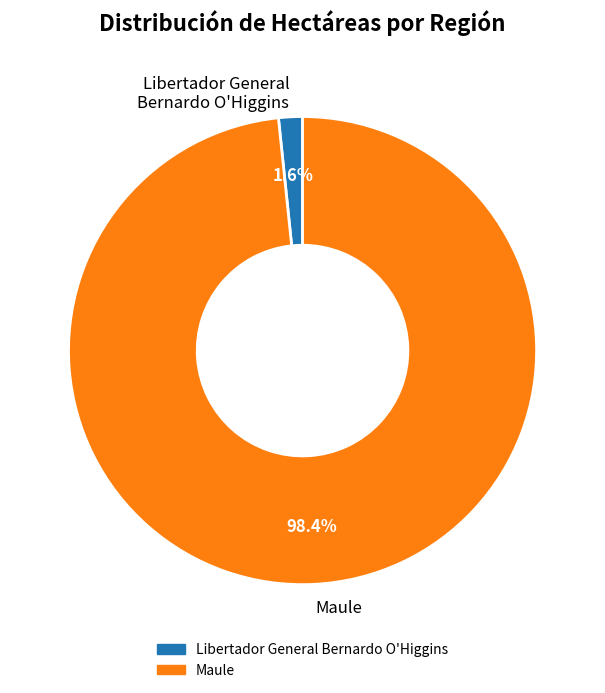

Rank the categories by value from lowest to highest.

Libertador General Bernardo O'Higgins, Maule